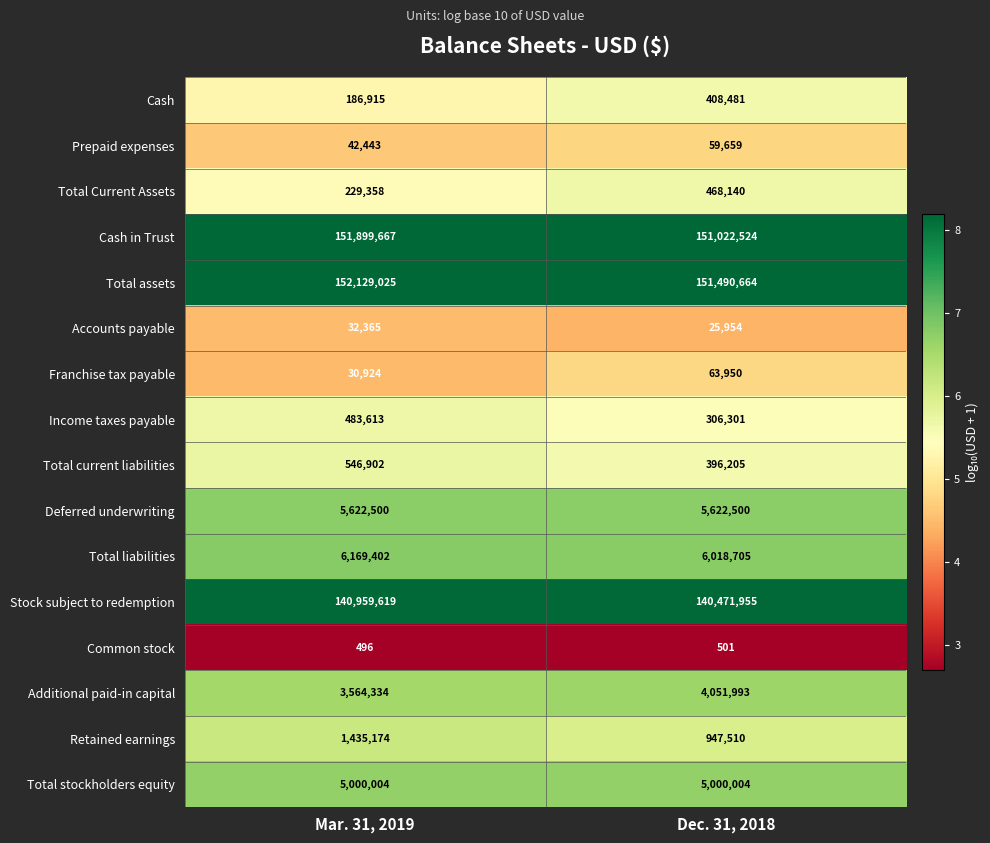

How many series are shown in this chart?

16